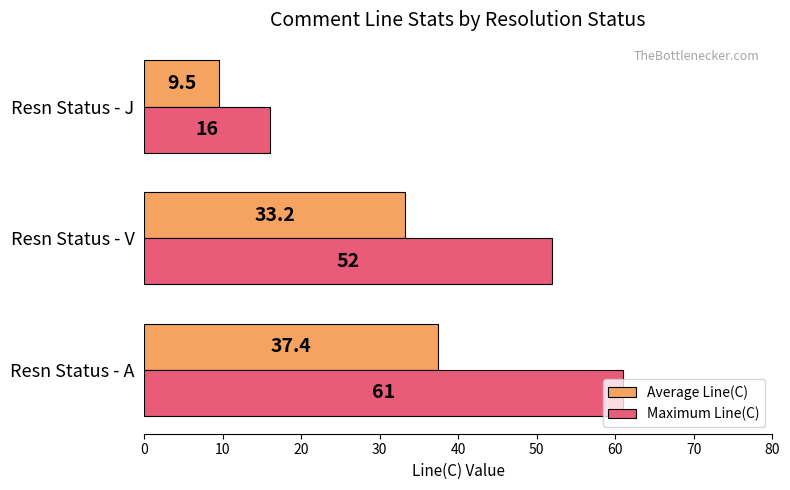

The value of Average Line(C) at Resn Status - V is 33.2. True or false?

True